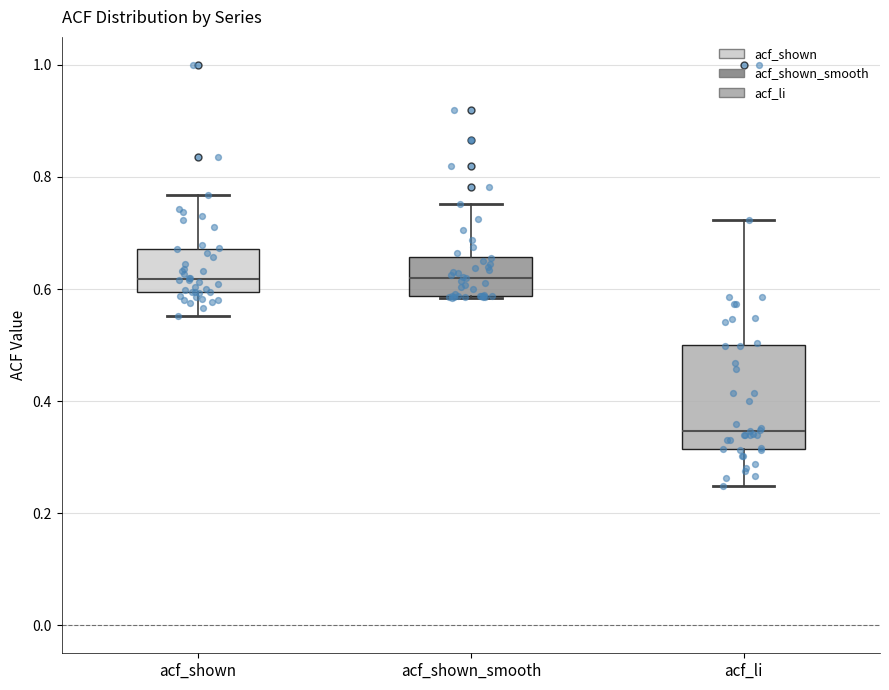

Reading left to right, transcribe this box plot: for each box, give where its median line is, the range the box spans, and where its two whiskers end, as read against the y-axis. The values are not printed on the chart, so give them approximately, as read against the axis.

acf_shown: median 0.62, box 0.60 to 0.68, whiskers 0.56 to 0.76
acf_shown_smooth: median 0.62, box 0.58 to 0.66, whiskers 0.58 to 0.76
acf_li: median 0.34, box 0.32 to 0.50, whiskers 0.24 to 0.72